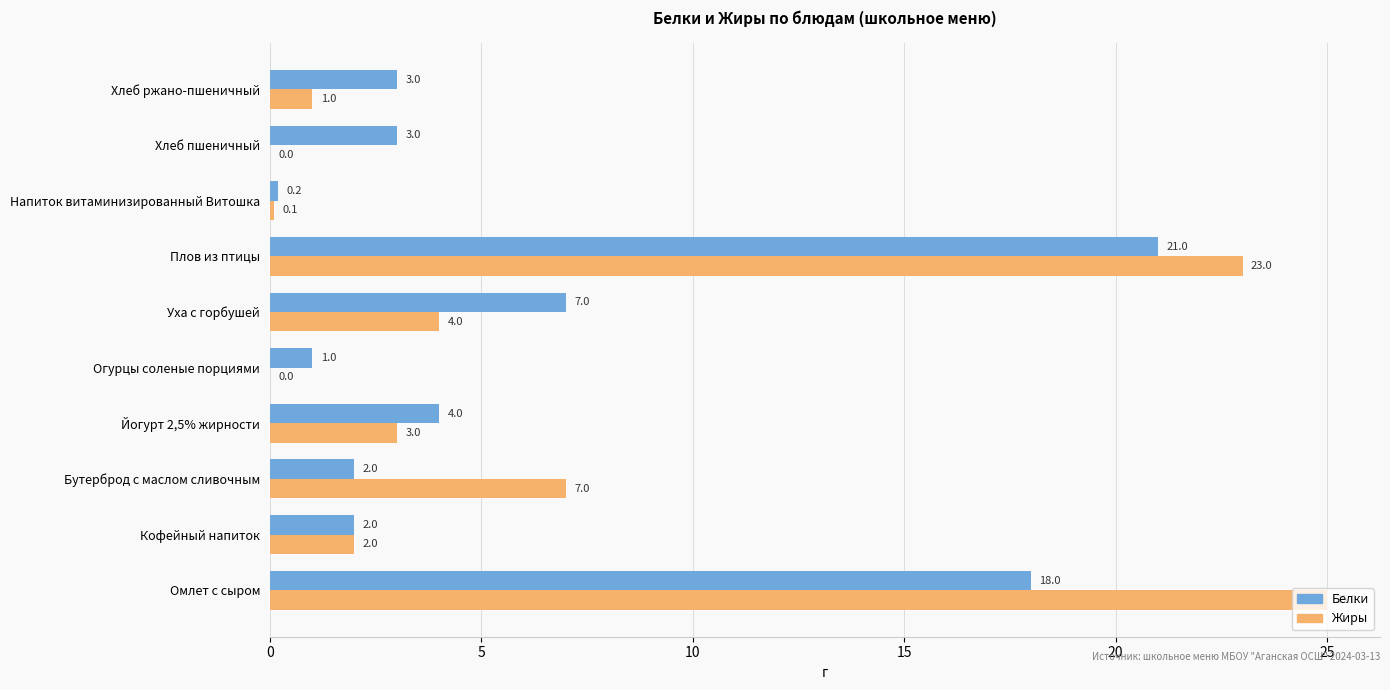

The Жиры series shows 2.0 at Кофейный напиток. True or false?

True